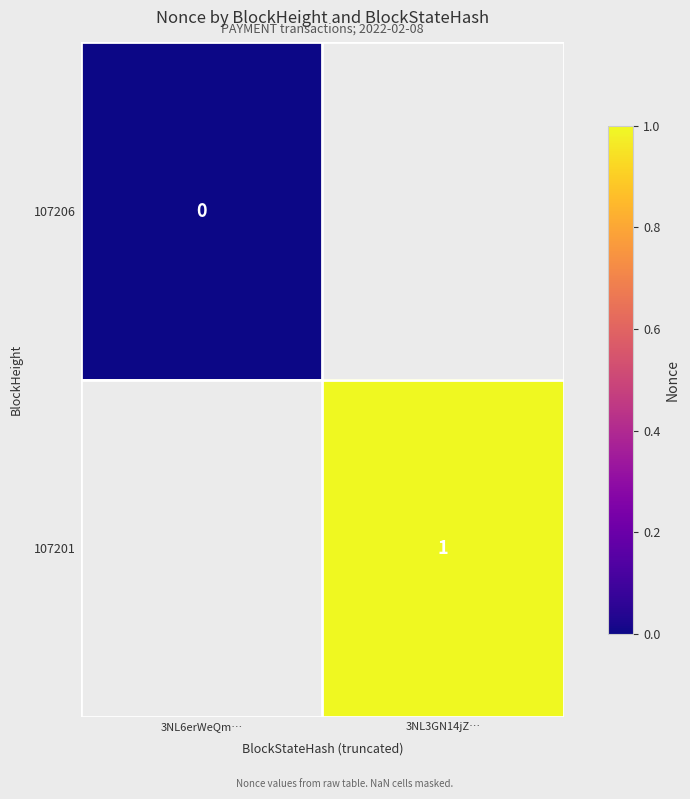

At how many categories does at least one series exceed 0?

1